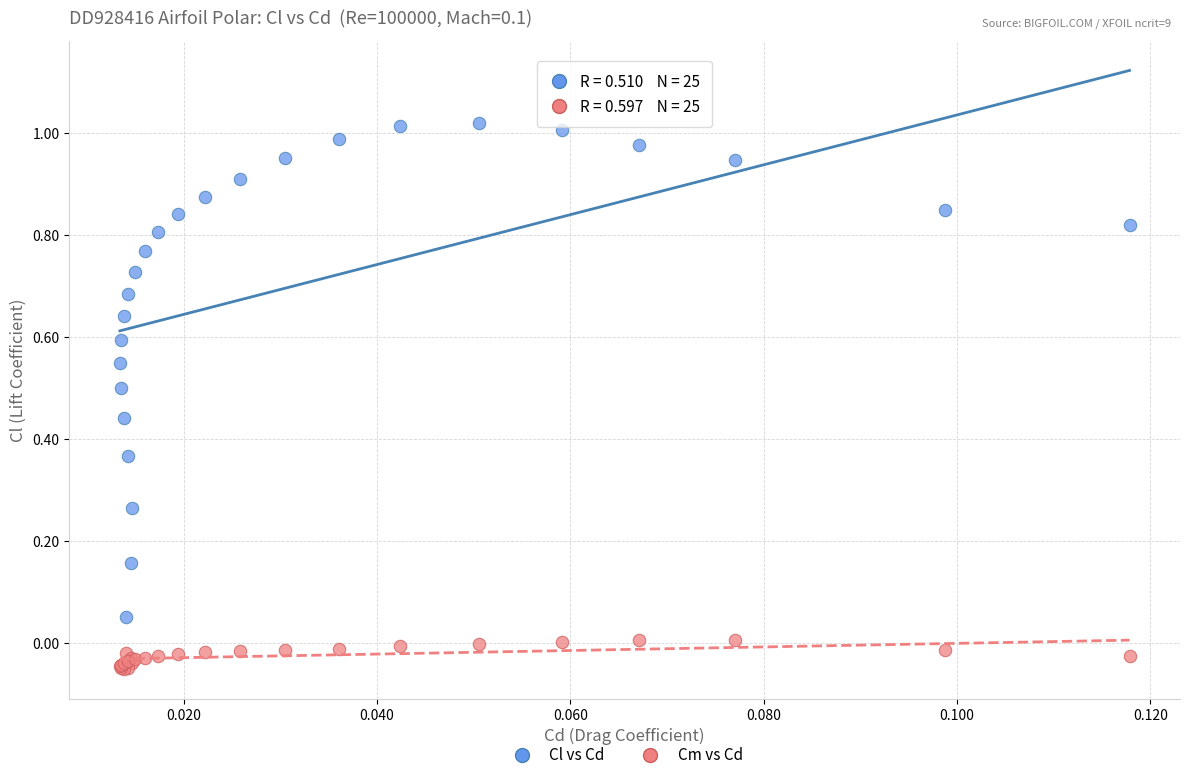

Which series has the widest spread of Y values?

Cl vs Cd